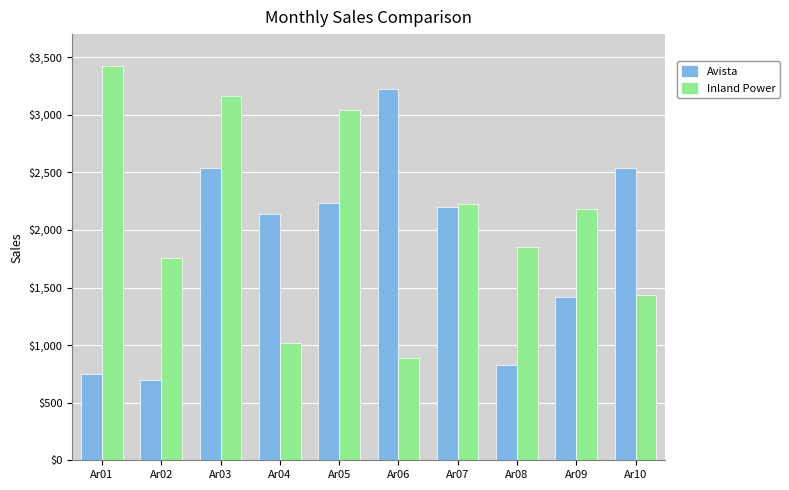

Which series has the largest total across all categories?

Inland Power